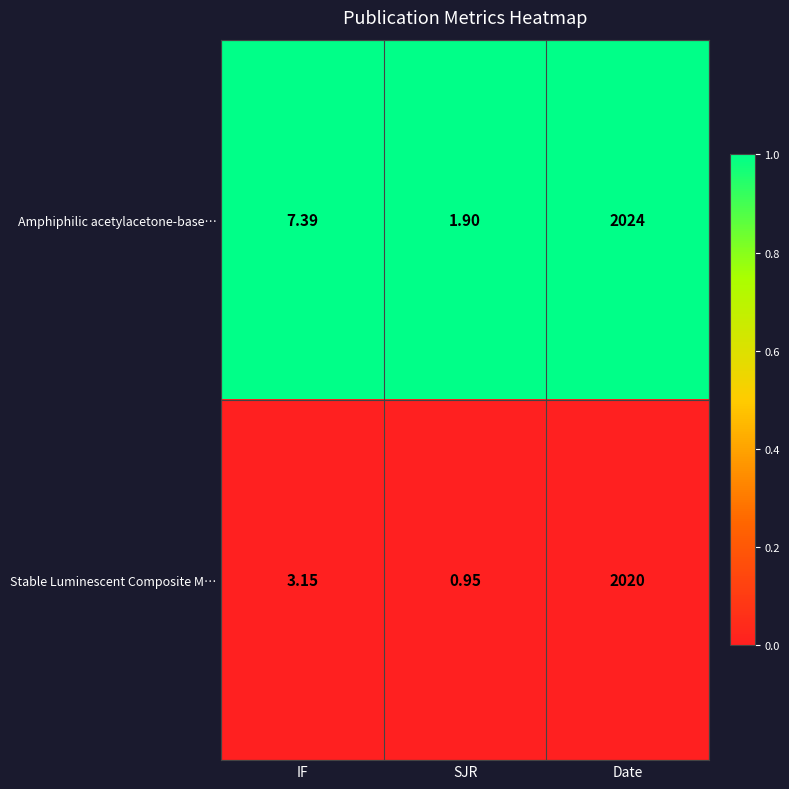

At which label does Amphiphilic acetylacetone-base… first exceed 7?

IF